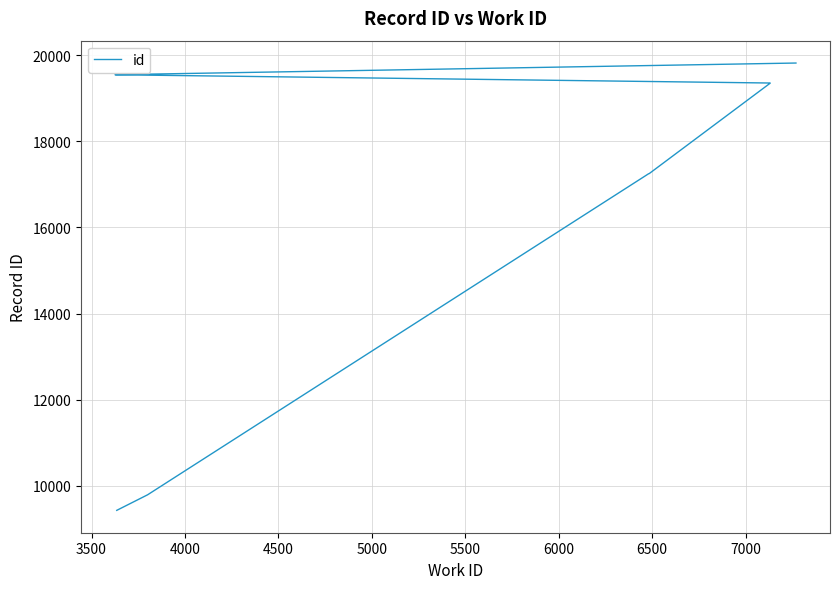

Does the chart display data point markers on the line(s)?

No